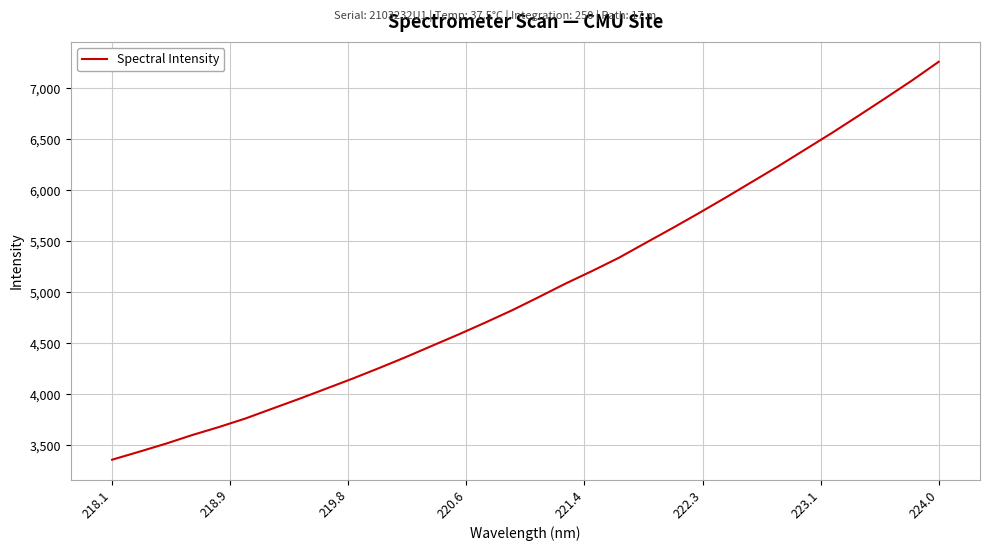

What is the minimum value shown in the chart?

3358.0